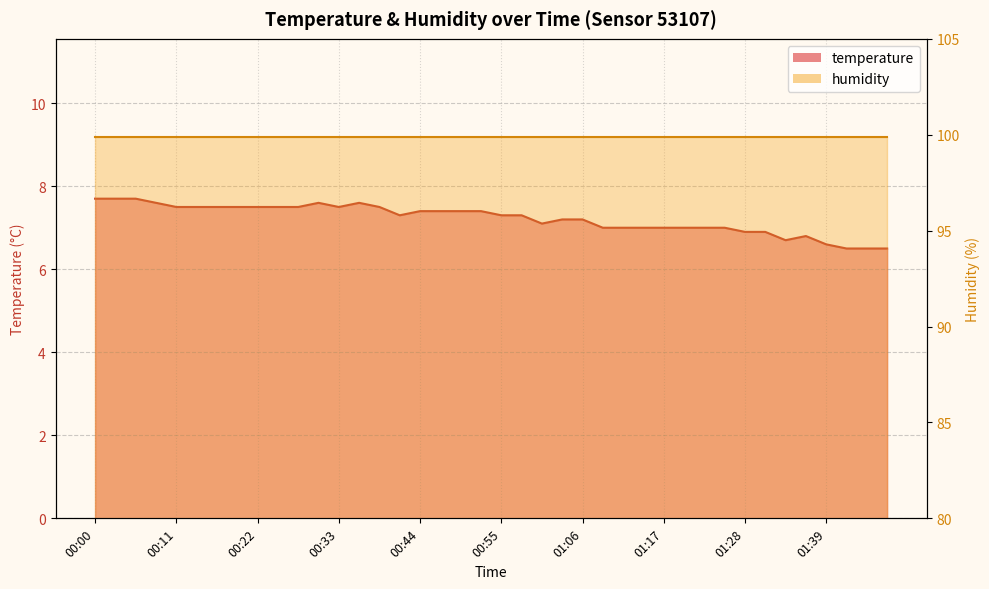

What is the label of the 11th point from the left?

00:28